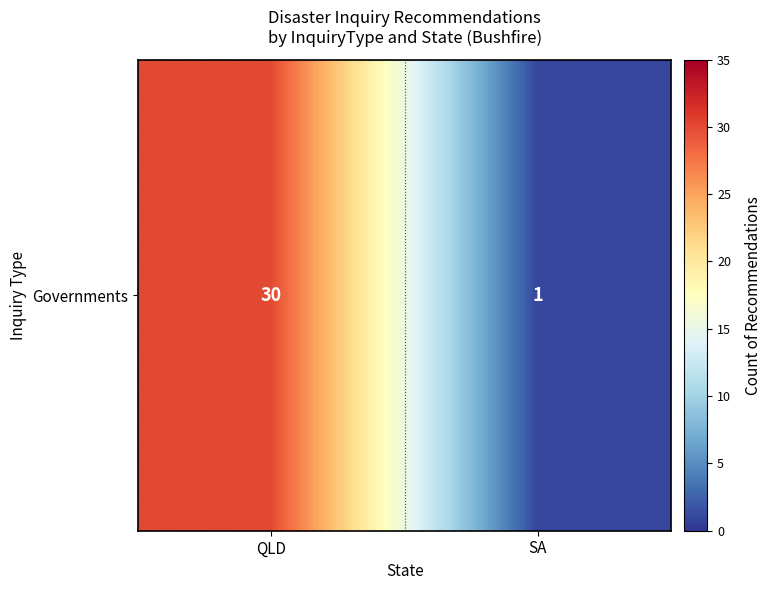

What is the minimum value shown in the chart?

1